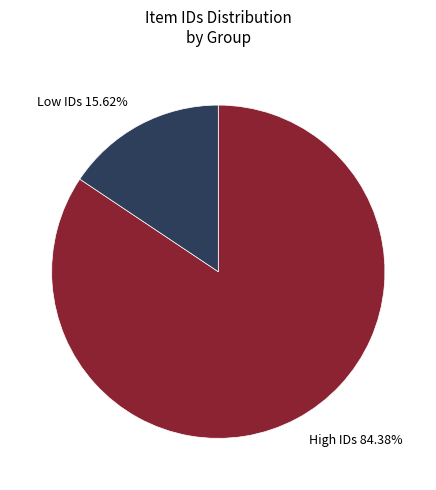

To the nearest percent, what is the difference between the largest and smallest slice percentages?

69%